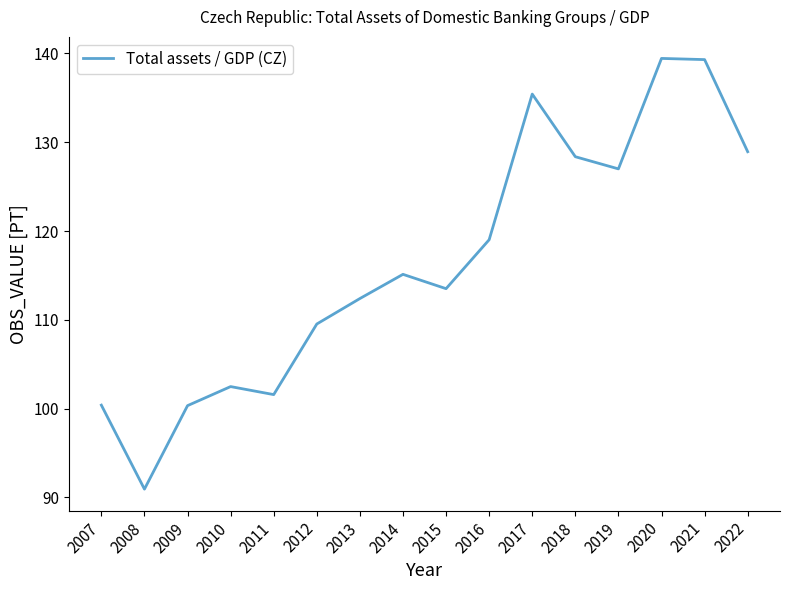

What is the minimum value shown in the chart?

90.9